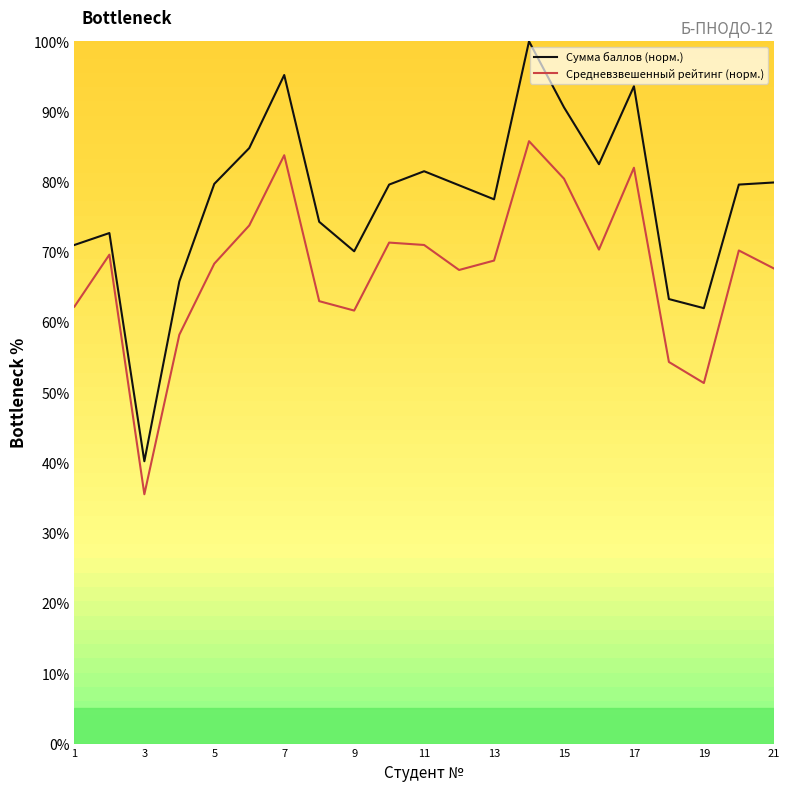

What are all the series names shown in the legend?

Сумма баллов (норм.), Средневзвешенный рейтинг (норм.)